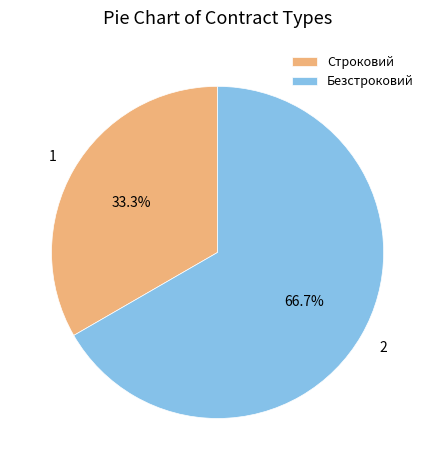

What percentage is the Безстроковий slice, to the nearest percent?

67%